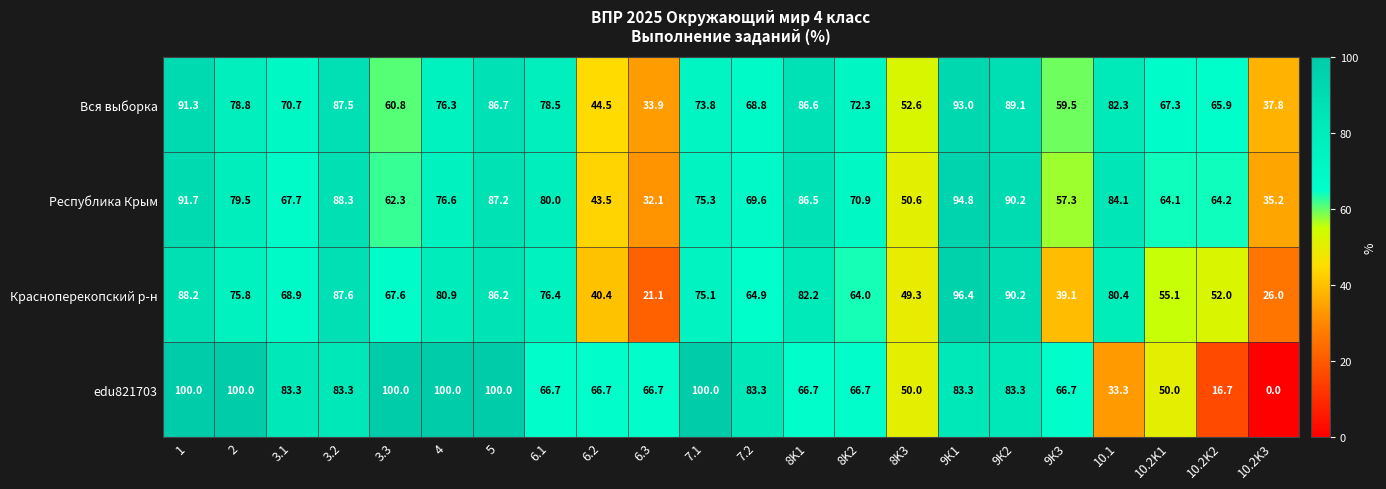

Which series has the largest total across all categories?

edu821703